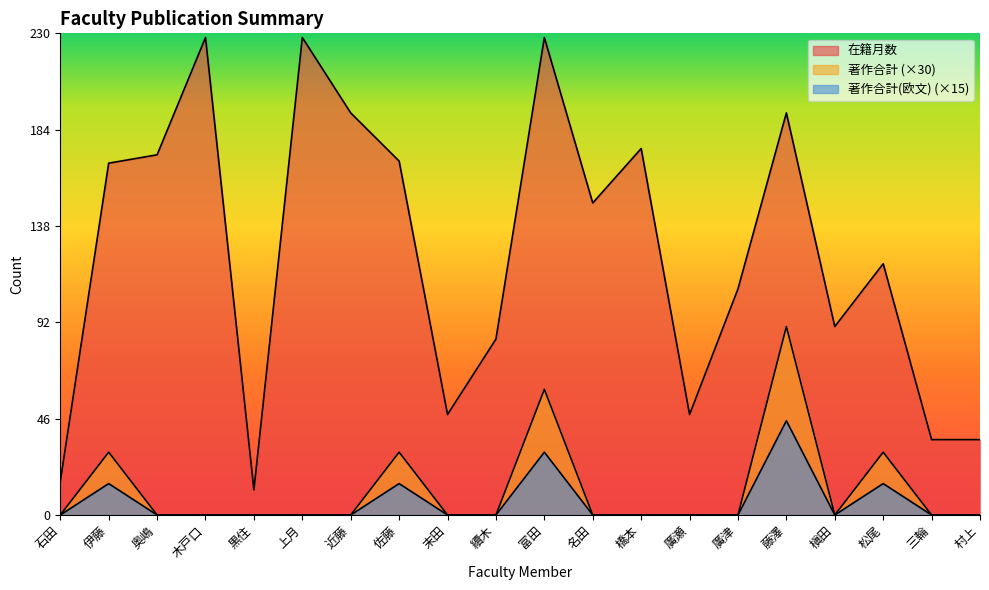

Which has a higher value, 末田 or 伊藤?

伊藤